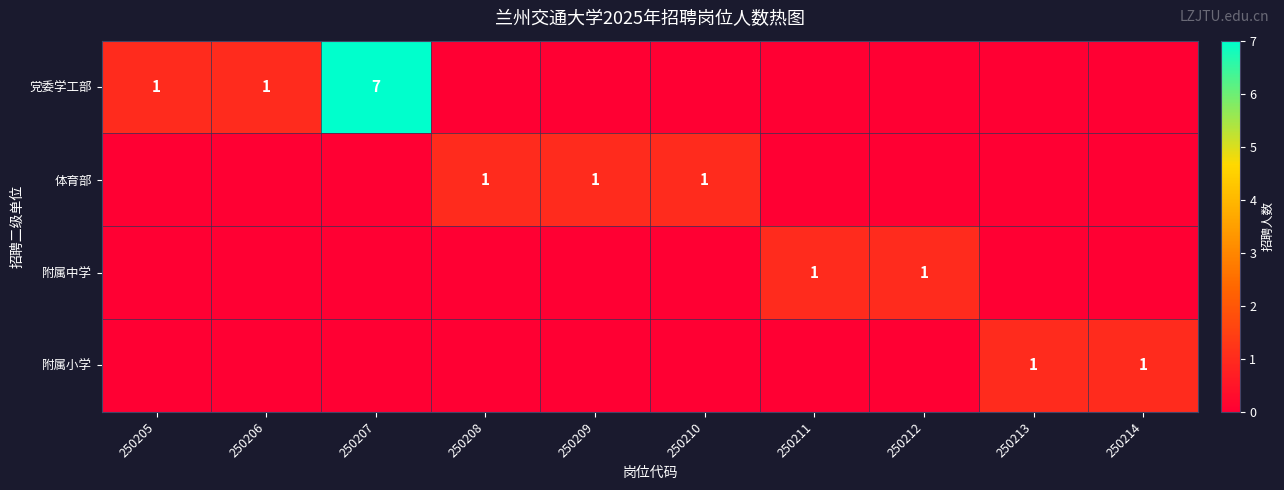

Is it true that 体育部 equals 2 at 250208?

False